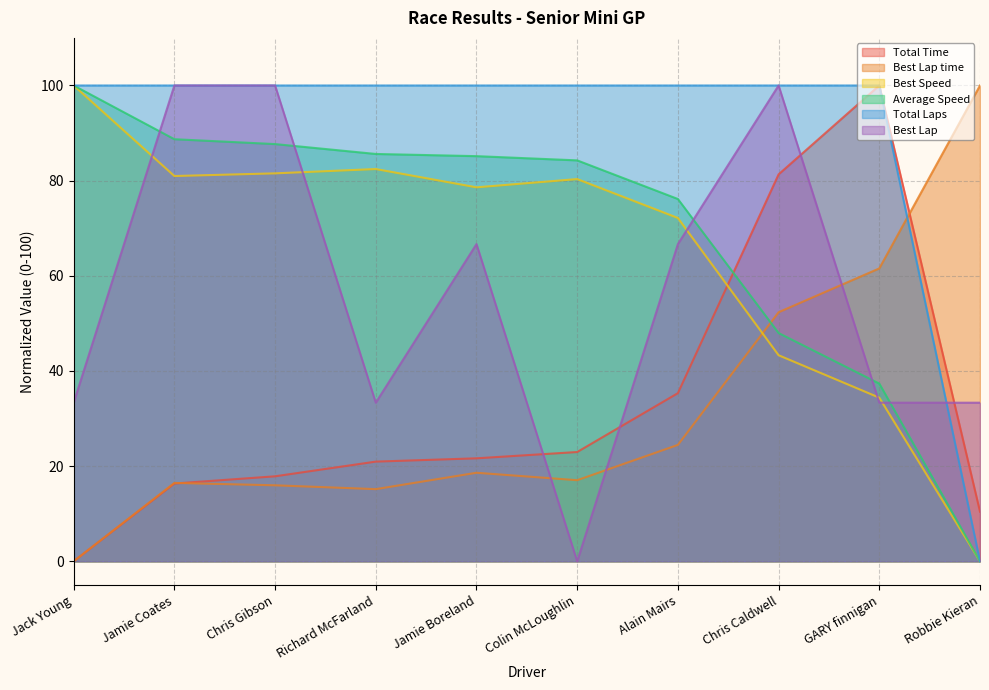

Where is the first local maximum for Total Time?

GARY finnigan